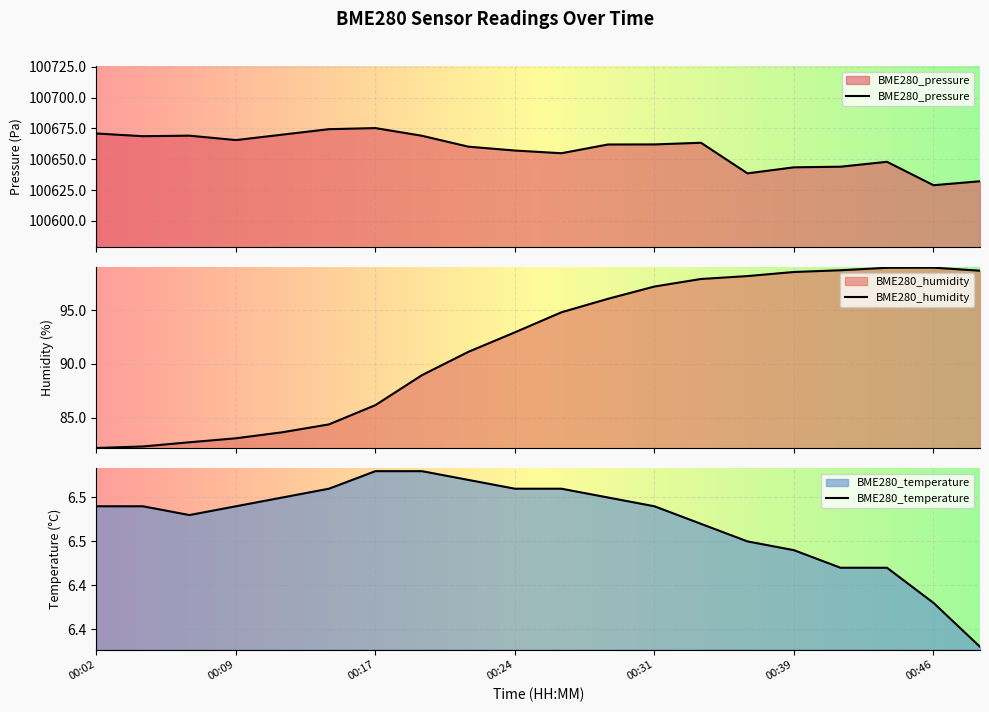

What is the value of the BME280_temperature point at the 3rd from the left?

6.5